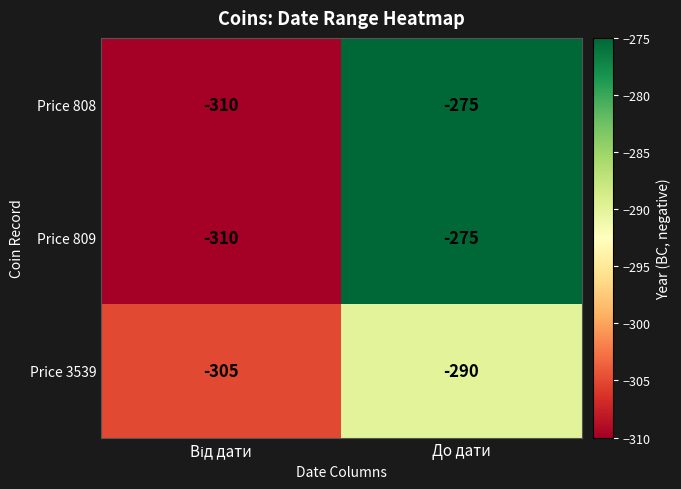

At which category is the sum across all series the highest?

До дати